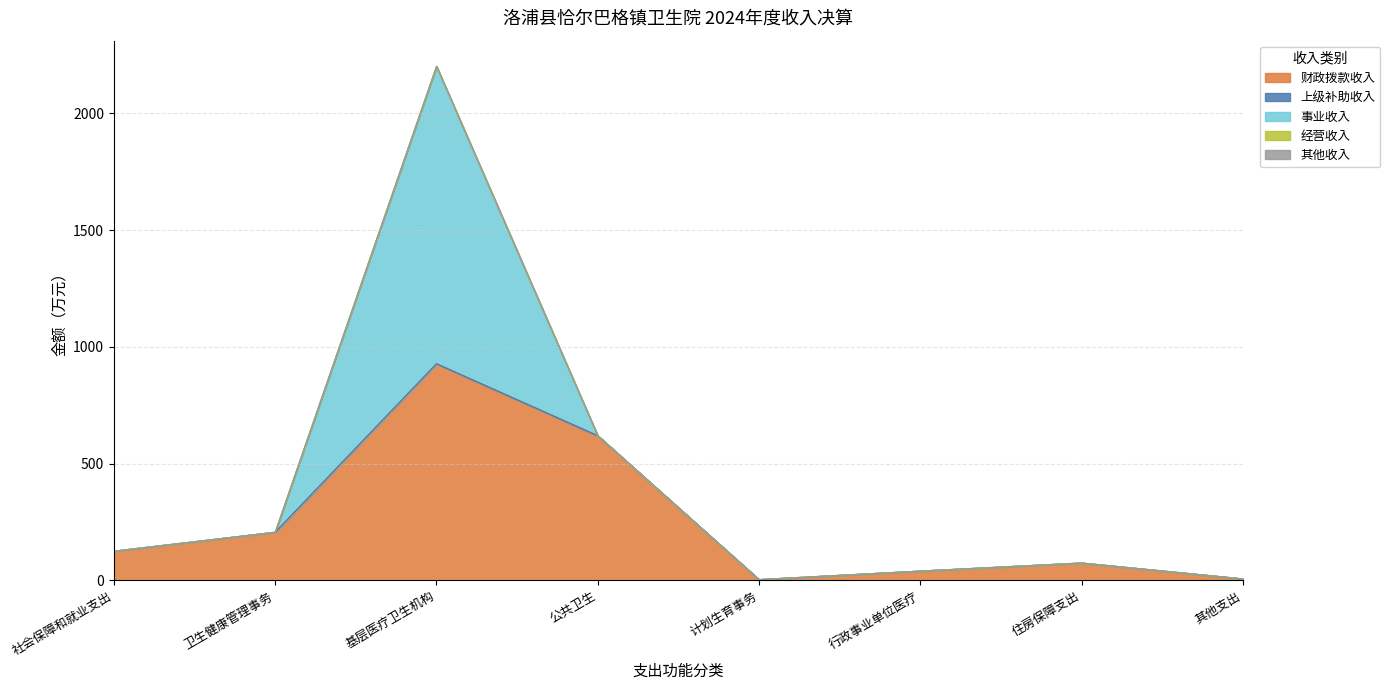

Does the chart display data point markers on the line(s)?

No